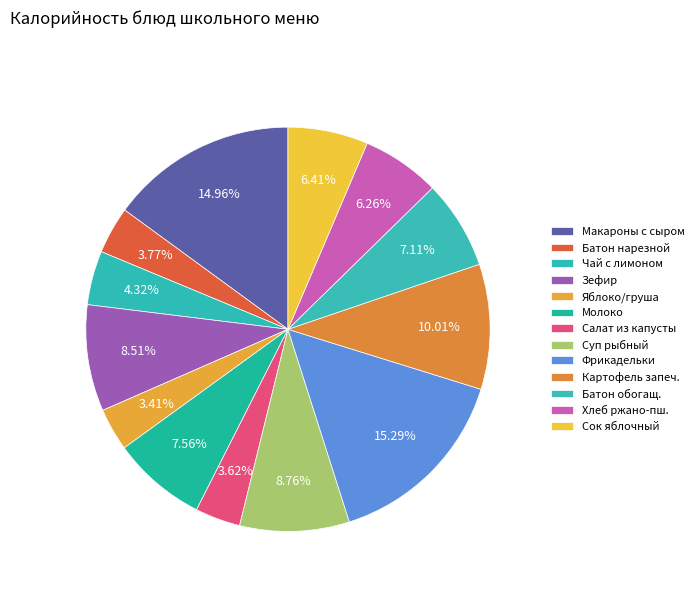

Rank the categories by value from highest to lowest.

Фрикадельки мясные с соусом томатным, Макаронные изделия отварные с сыром, Картофель запеченный из отварного, Суп рыбный, Зефир, Молоко в индивидуальной упаковке, Батон нарезной обогащенный микронутриентами, Сок фруктовый яблочный, Хлеб ржано-пшеничный обогащенный, Чай с лимоном, Батон нарезной обогащенный витаминами, Салат из квашеной капусты, Яблоко или груша